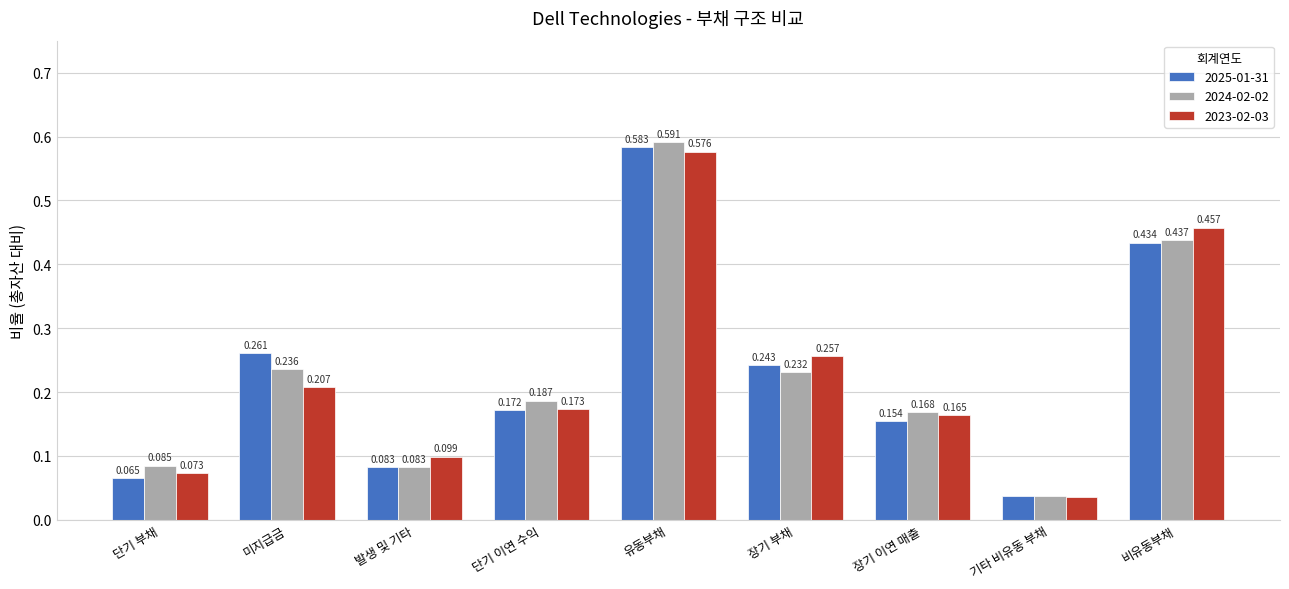

How many distinct data groups are displayed?

3